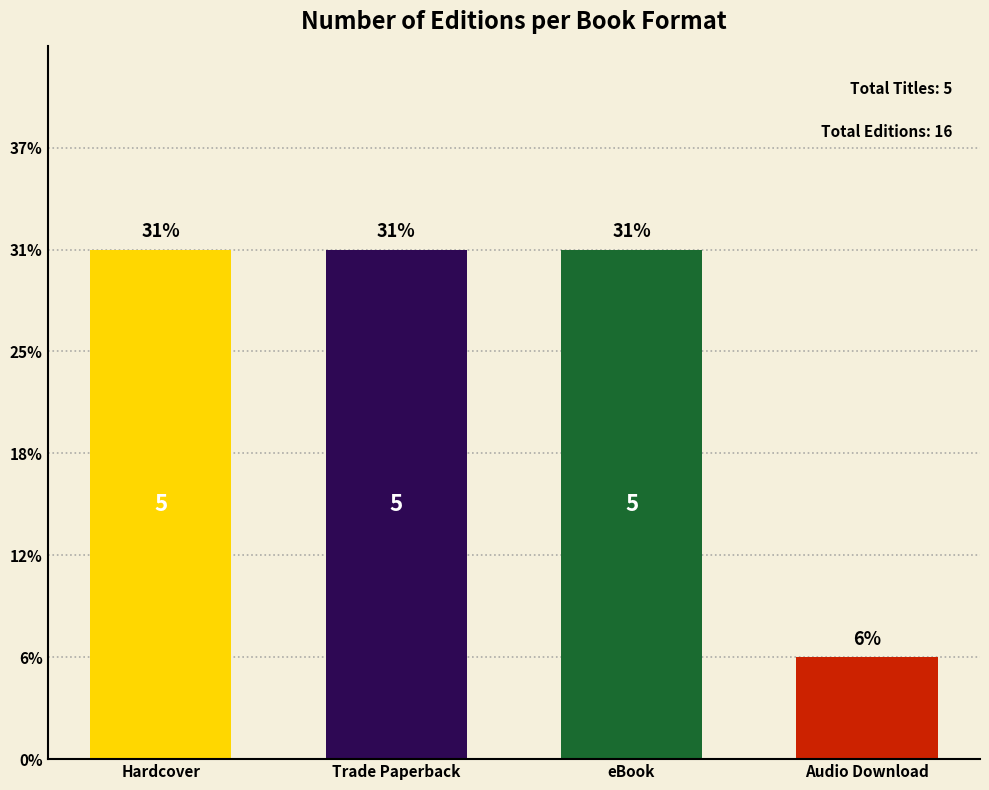

Read the value at Trade Paperback.

5